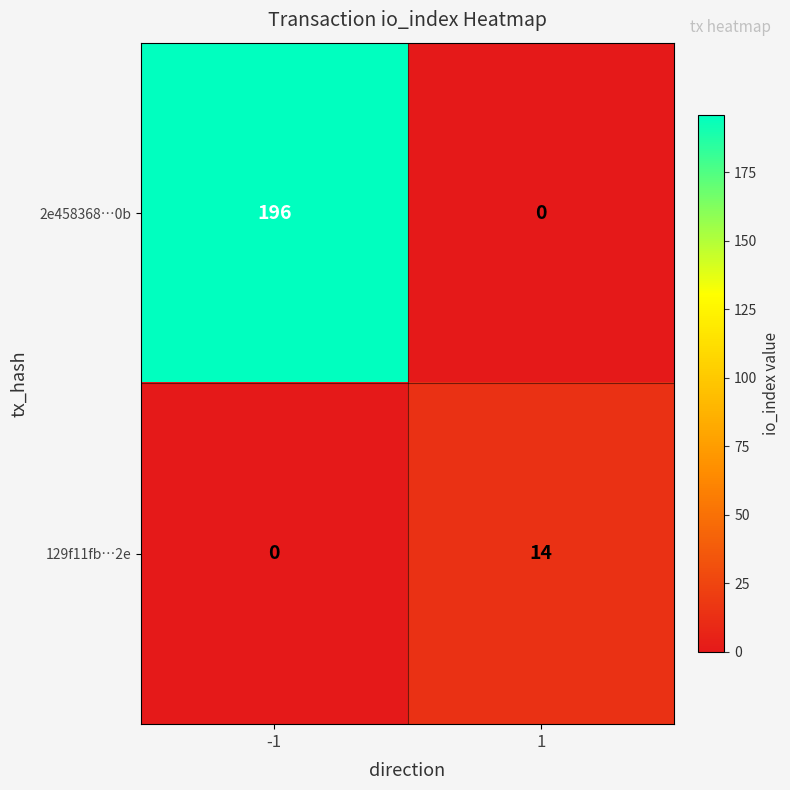

At which category is the sum across all series the highest?

-1